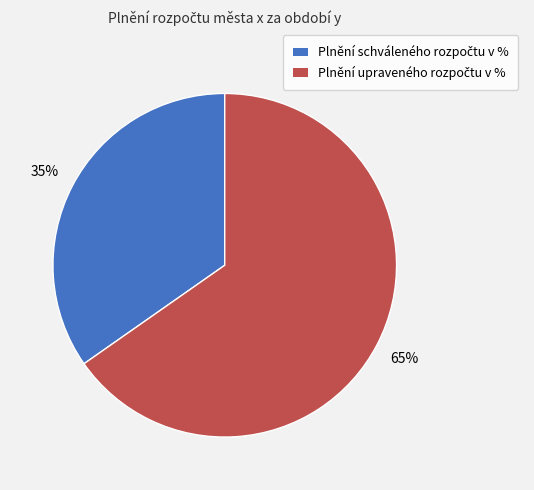

Is there any slice that represents more than half of the pie?

Yes